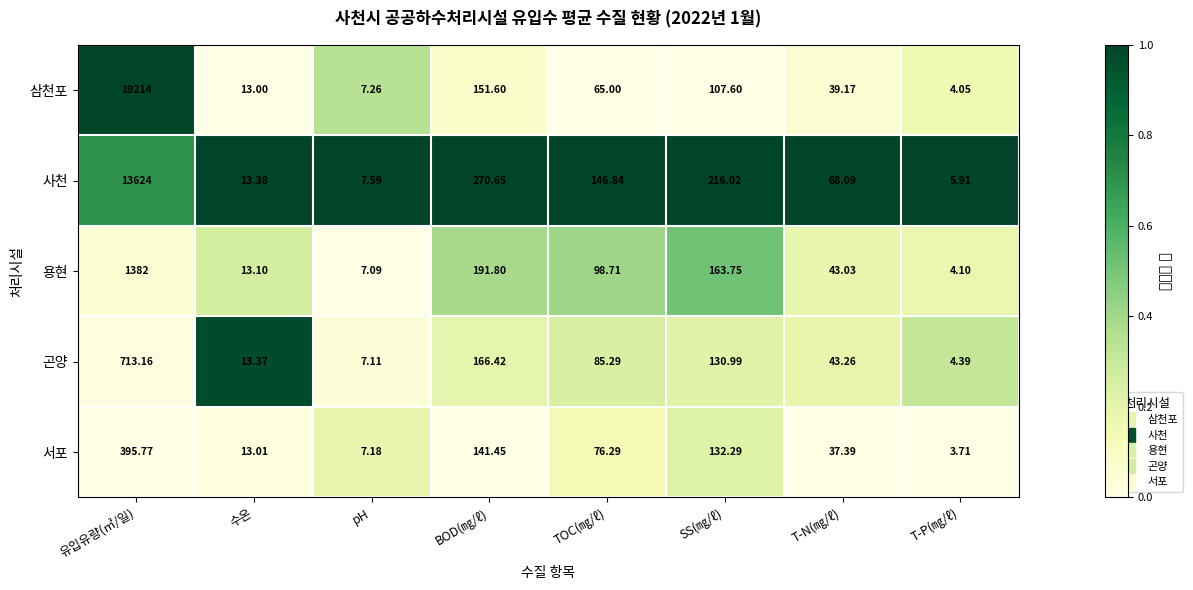

Which label corresponds to the largest value in the chart?

유입유량(㎥/일)